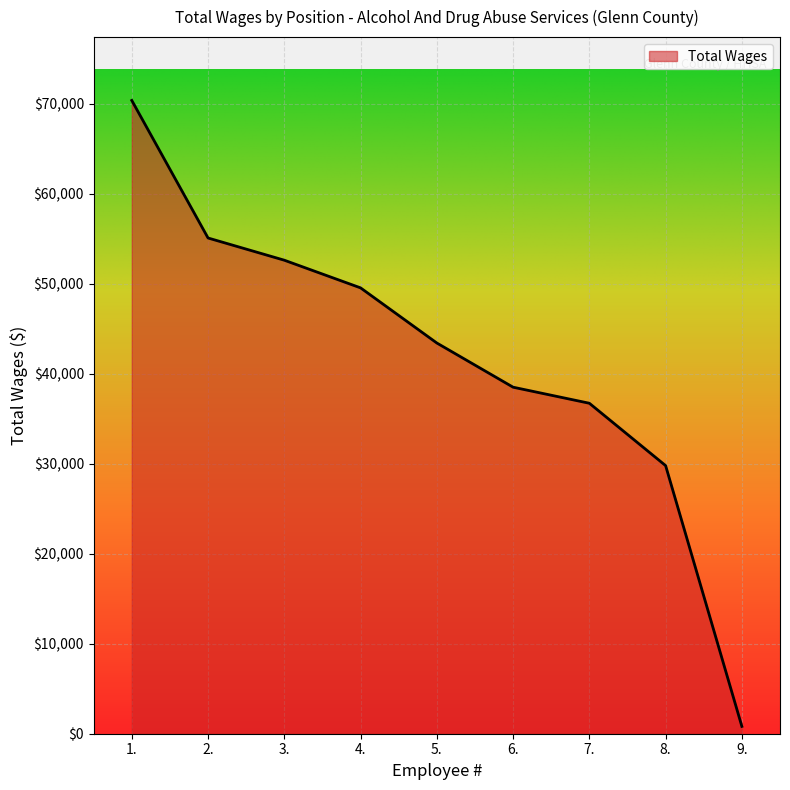

Reading left to right, list all the values displayed in this chart.

1.=70374	2.=55088	3.=52620	4.=49546	5.=43419	6.=38508	7.=36724	8.=29793	9.=814